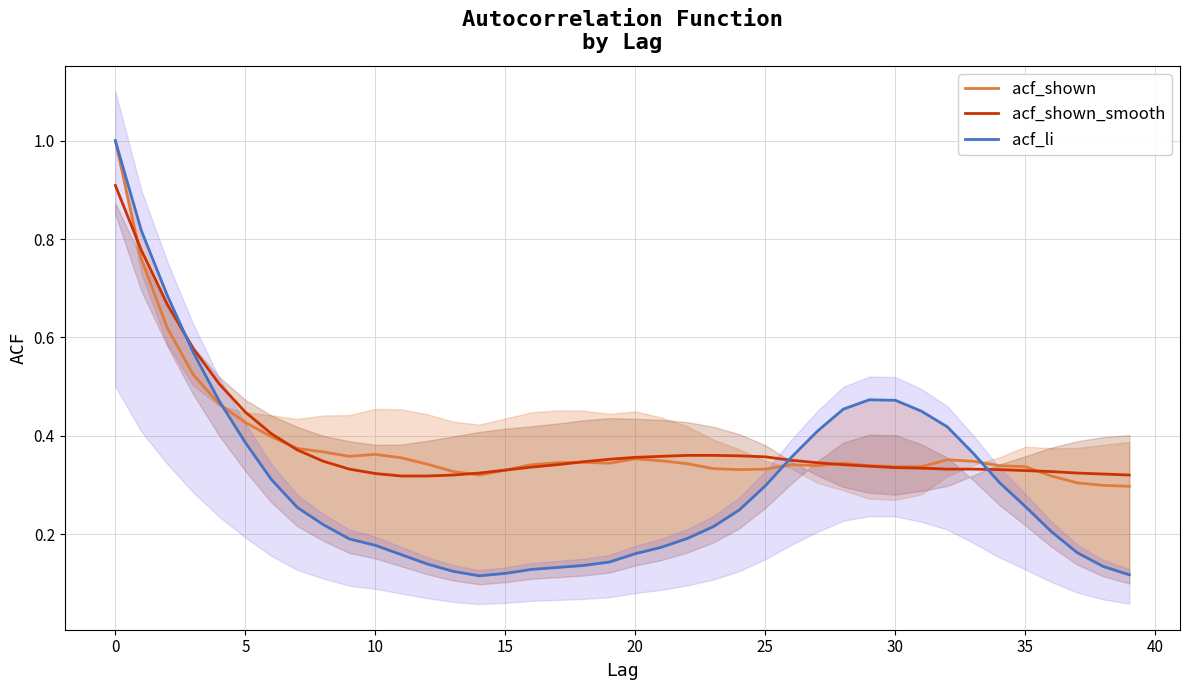

True or false: acf_shown_smooth has a value of 0.2 at 25.

False